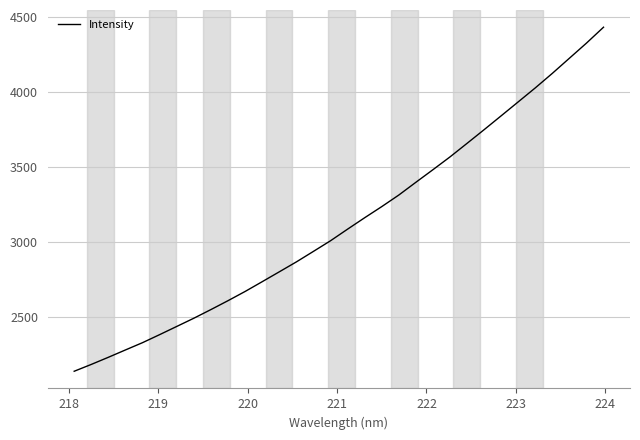

Is this an area chart (filled region under the line)?

No